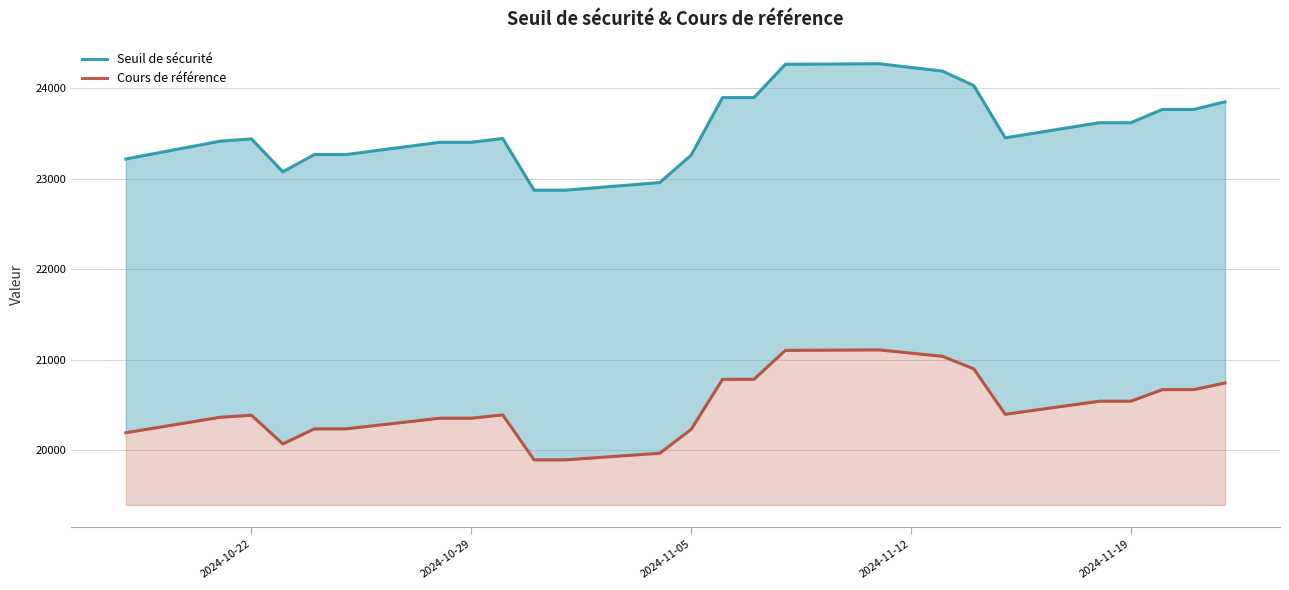

Which series has the widest spread of values?

Seuil de sécurité